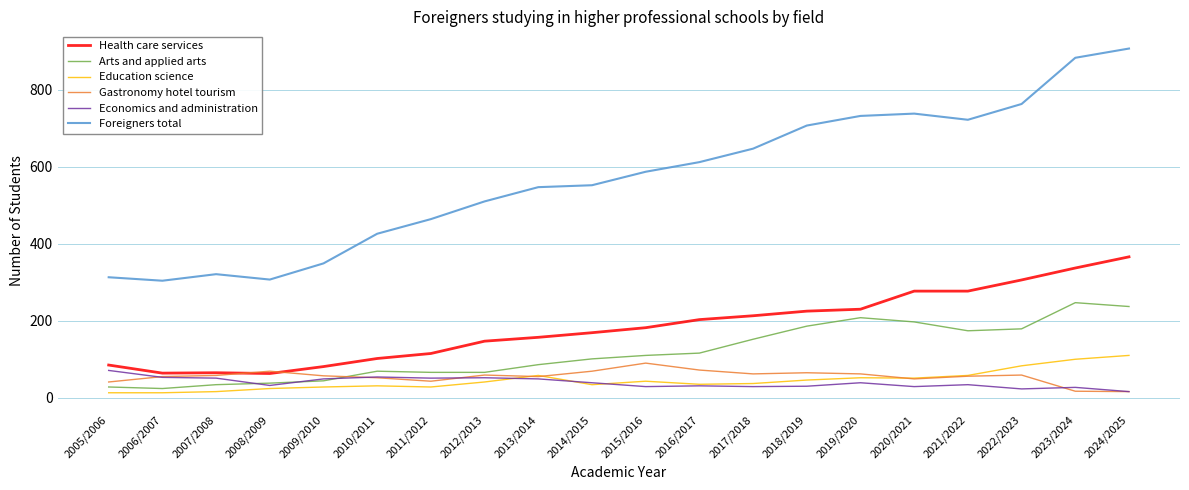

What are all the series names shown in the legend?

Health care services, Arts and applied arts, Education science, Gastronomy hotel tourism, Economics and administration, Foreigners total